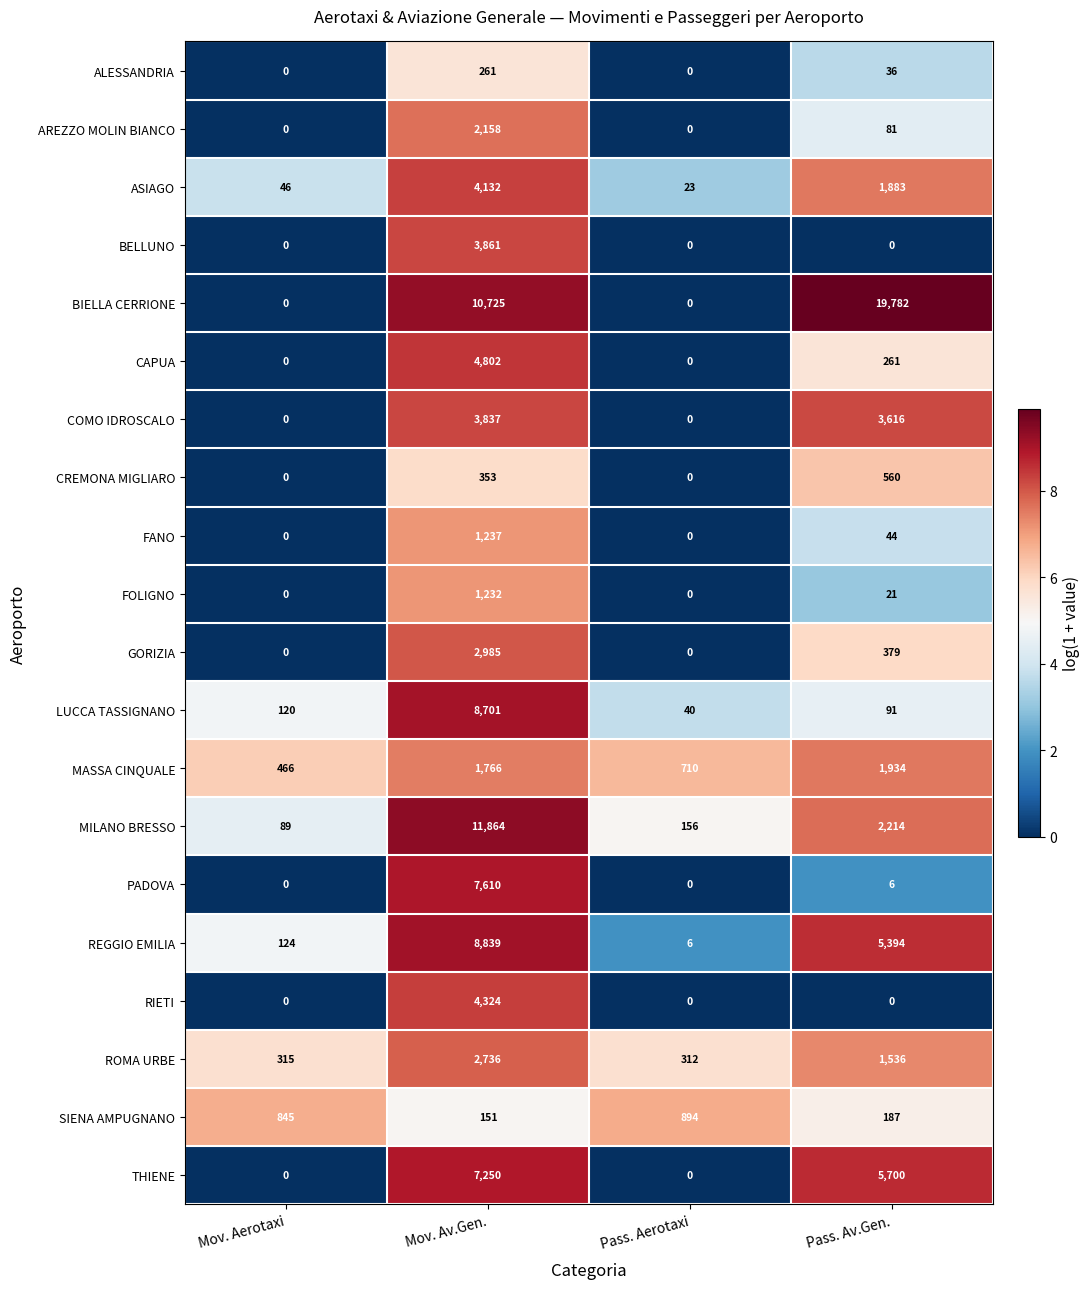

At which category does the chart reach its peak across all series?

Pass. Av.Gen.